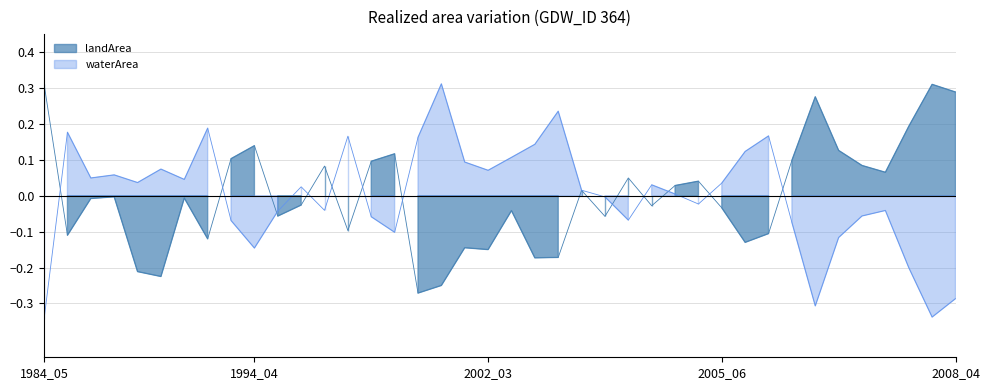

Is it true that landArea equals -0.2 at 2002_03?

True